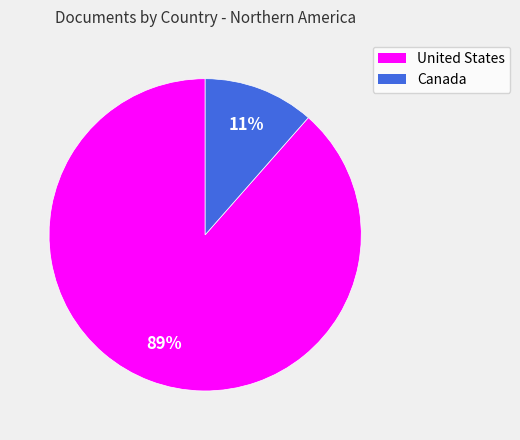

How many segments does this pie chart have?

2